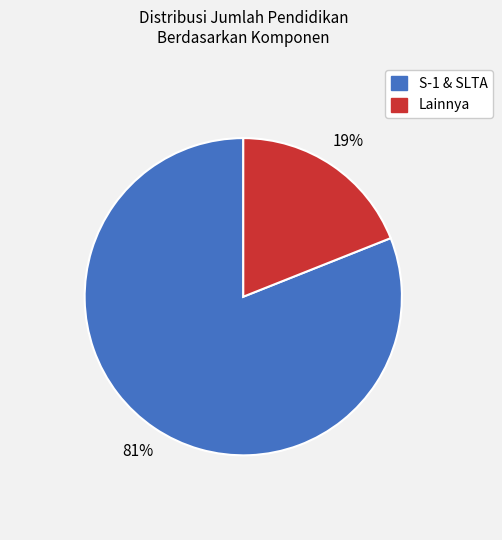

To the nearest percent, what is the average slice percentage?

50%